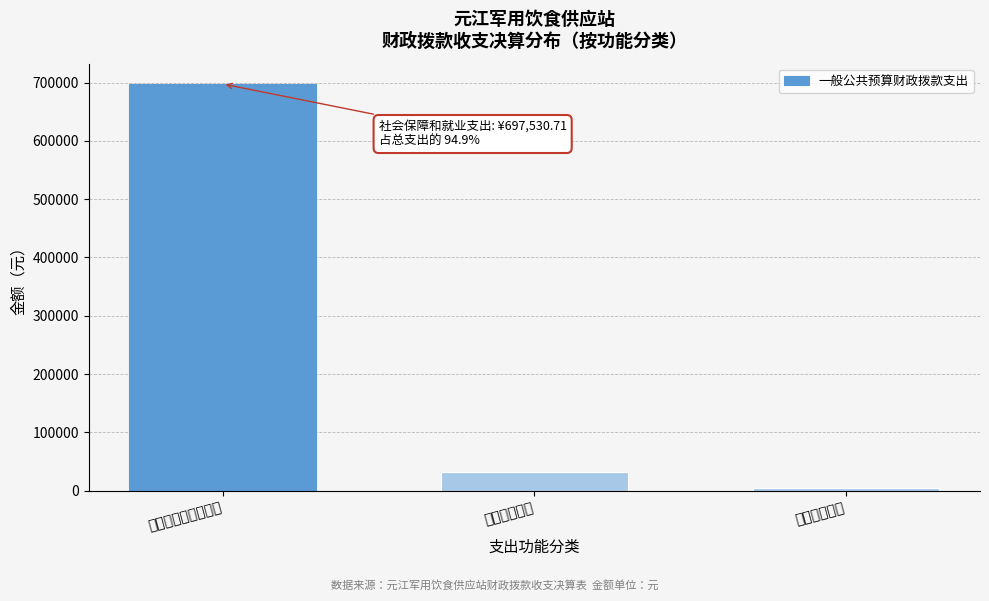

Reading left to right, list all the values displayed in this chart.

697530.7	32217.5	5327.0